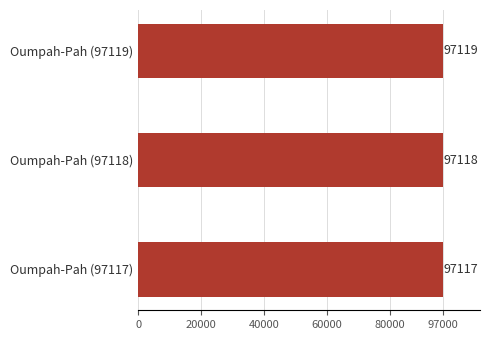

How many data points are less than 97118?

1